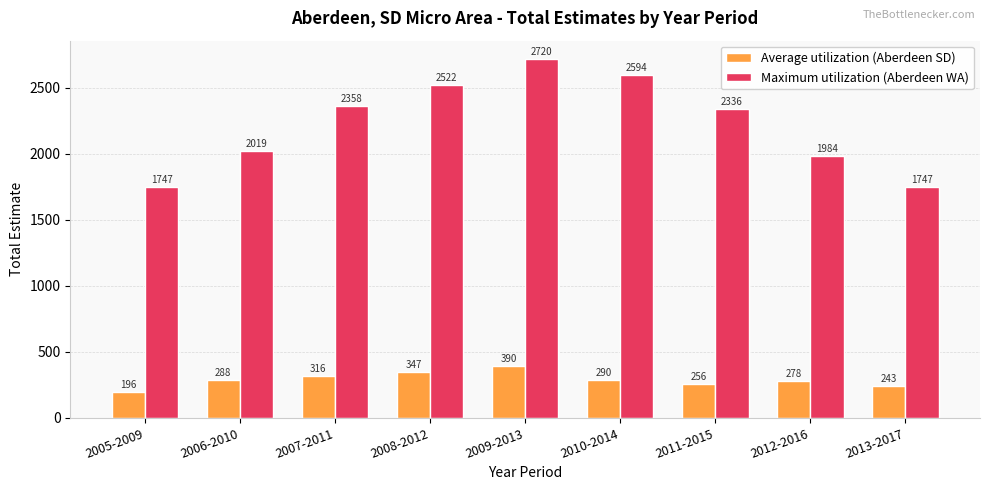

Reading left to right, transcribe all the data shown in this chart.

Average utilization (Aberdeen SD): 2005-2009=196	2006-2010=288	2007-2011=316	2008-2012=347	2009-2013=390	2010-2014=290	2011-2015=256	2012-2016=278	2013-2017=243
Maximum utilization (Aberdeen WA): 2005-2009=1747	2006-2010=2019	2007-2011=2358	2008-2012=2522	2009-2013=2720	2010-2014=2594	2011-2015=2336	2012-2016=1984	2013-2017=1747